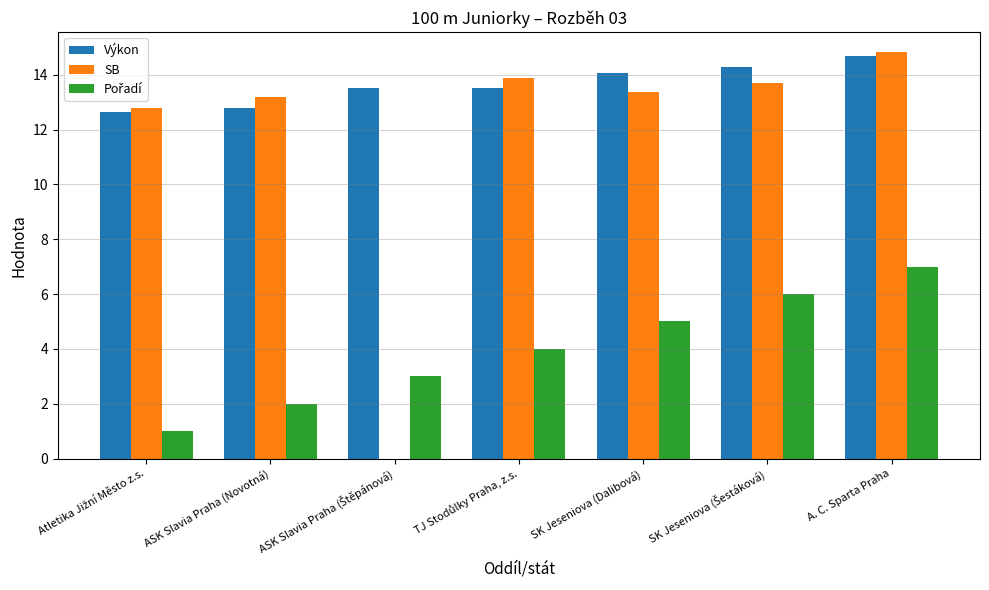

How many groups of bars are there?

7